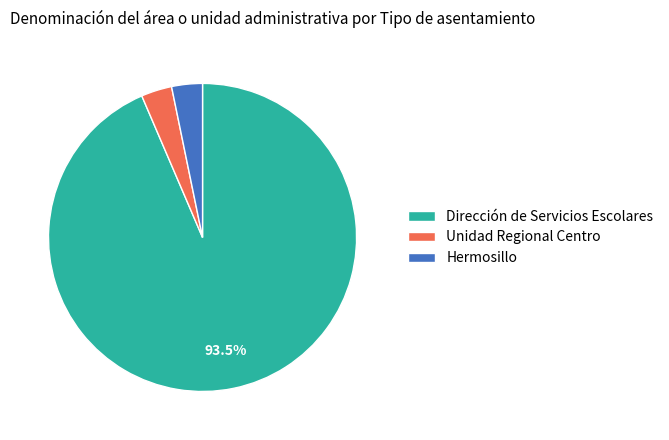

Combined, do Hermosillo and Unidad Regional Centro account for over 50%?

No